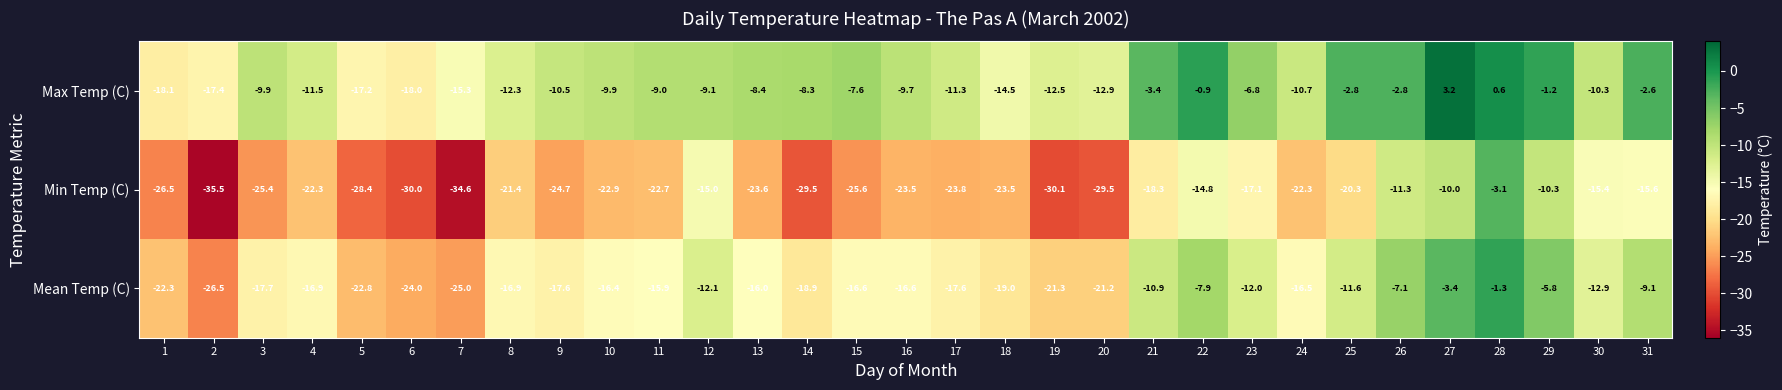

Rank the series by their average value, from highest to lowest.

Max Temp (C), Mean Temp (C), Min Temp (C)